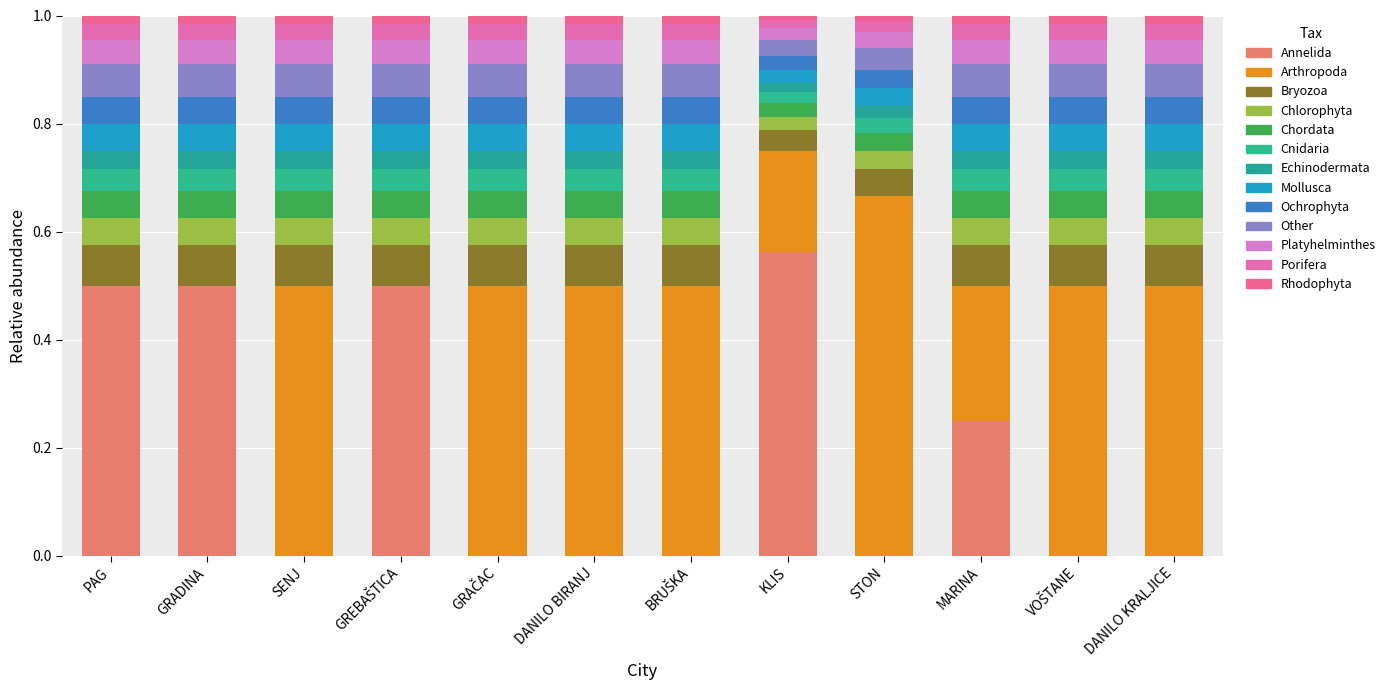

How many data points does each series have?

12